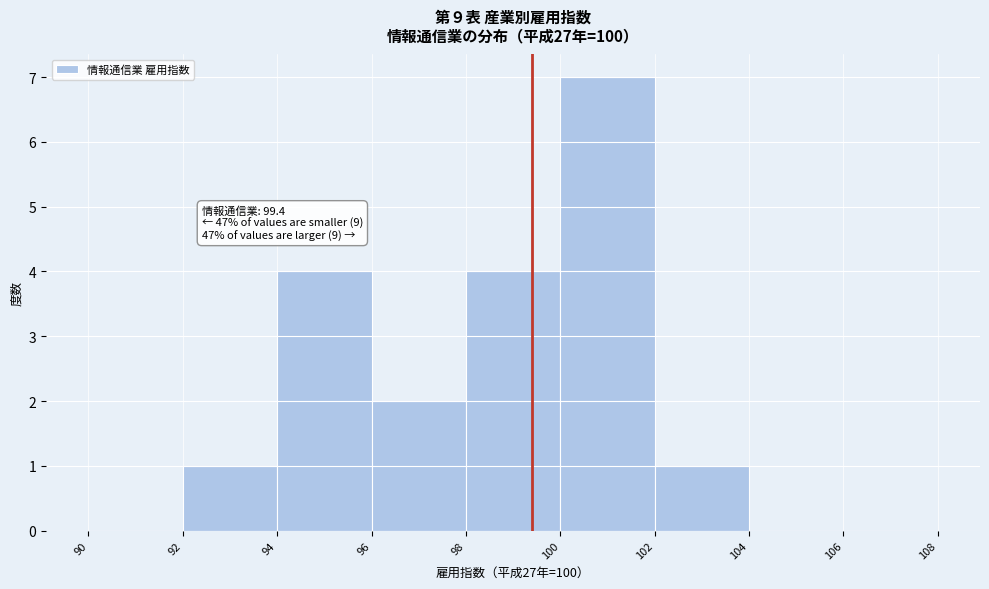

Over which range of the x-axis is the bar tallest?

100 to 102